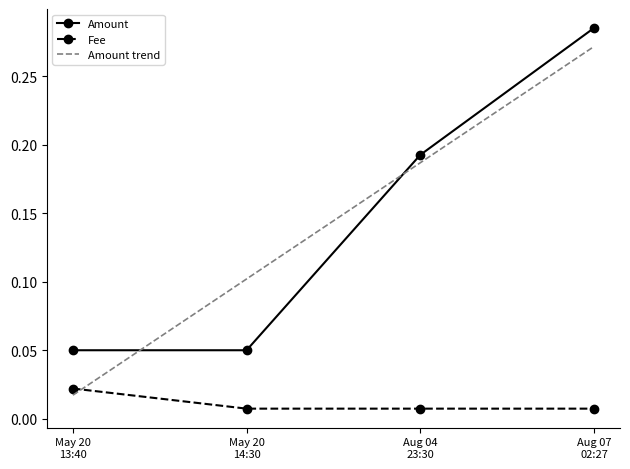

Rank the series by their maximum value, from highest to lowest.

Amount, Amount trend, Fee